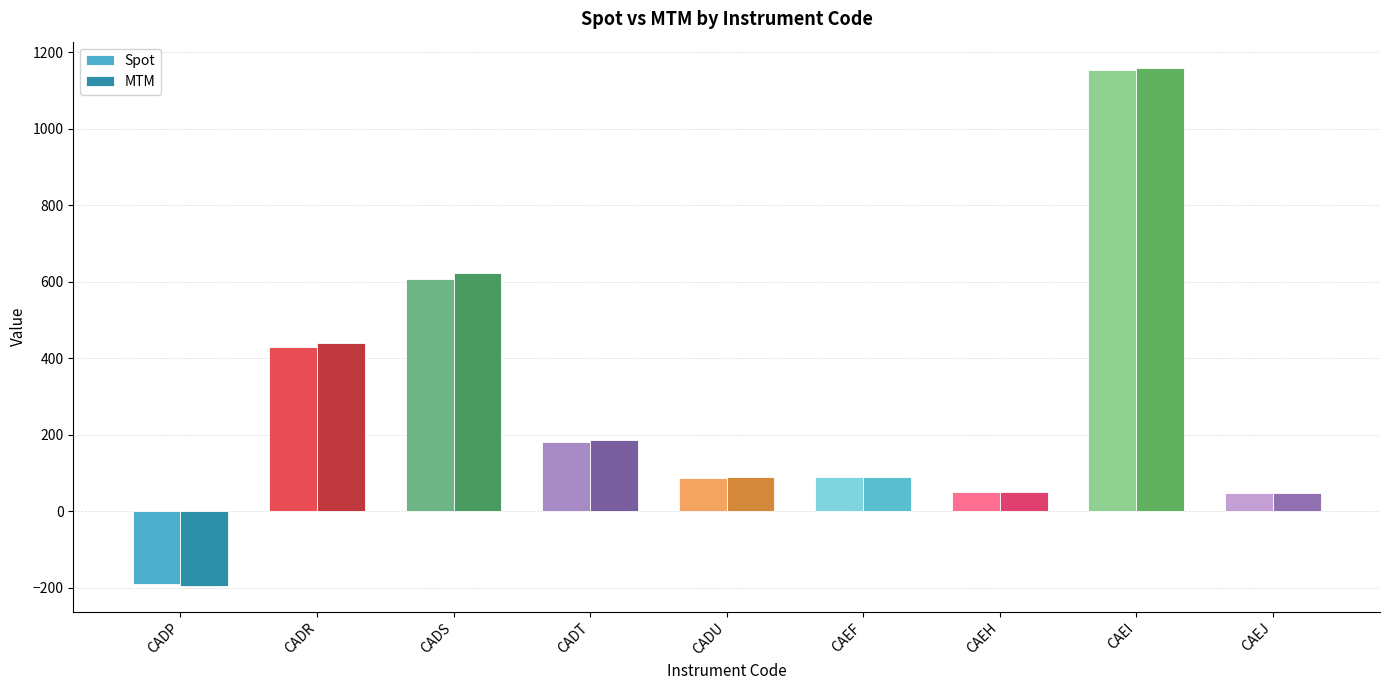

Which series has the largest range (max minus min)?

MTM